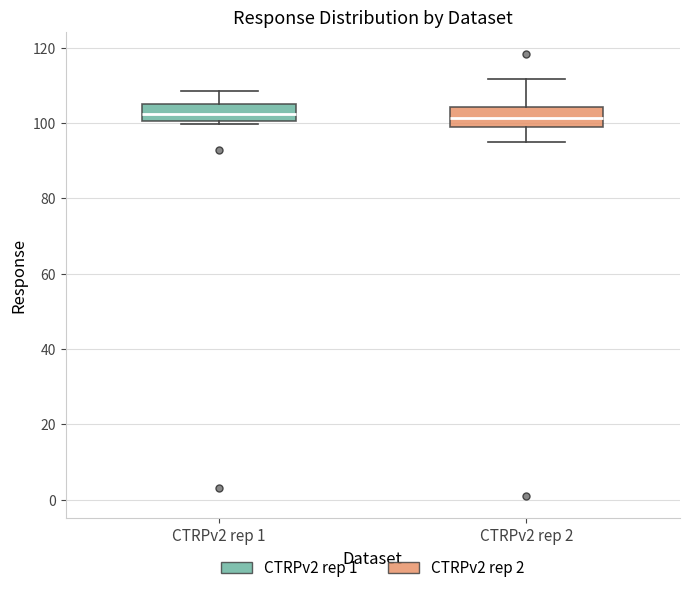

Reading left to right, read every box against the y-axis: the position of its median line, the range the box covers, and the ends of its whiskers. The values are not printed on the chart, so give them approximately, as read against the axis.

CTRPv2 rep 1: median 102, box 100 to 106, whiskers 100 (just below the box's lower edge) to 108
CTRPv2 rep 2: median 102, box 98 to 104, whiskers 94 to 112